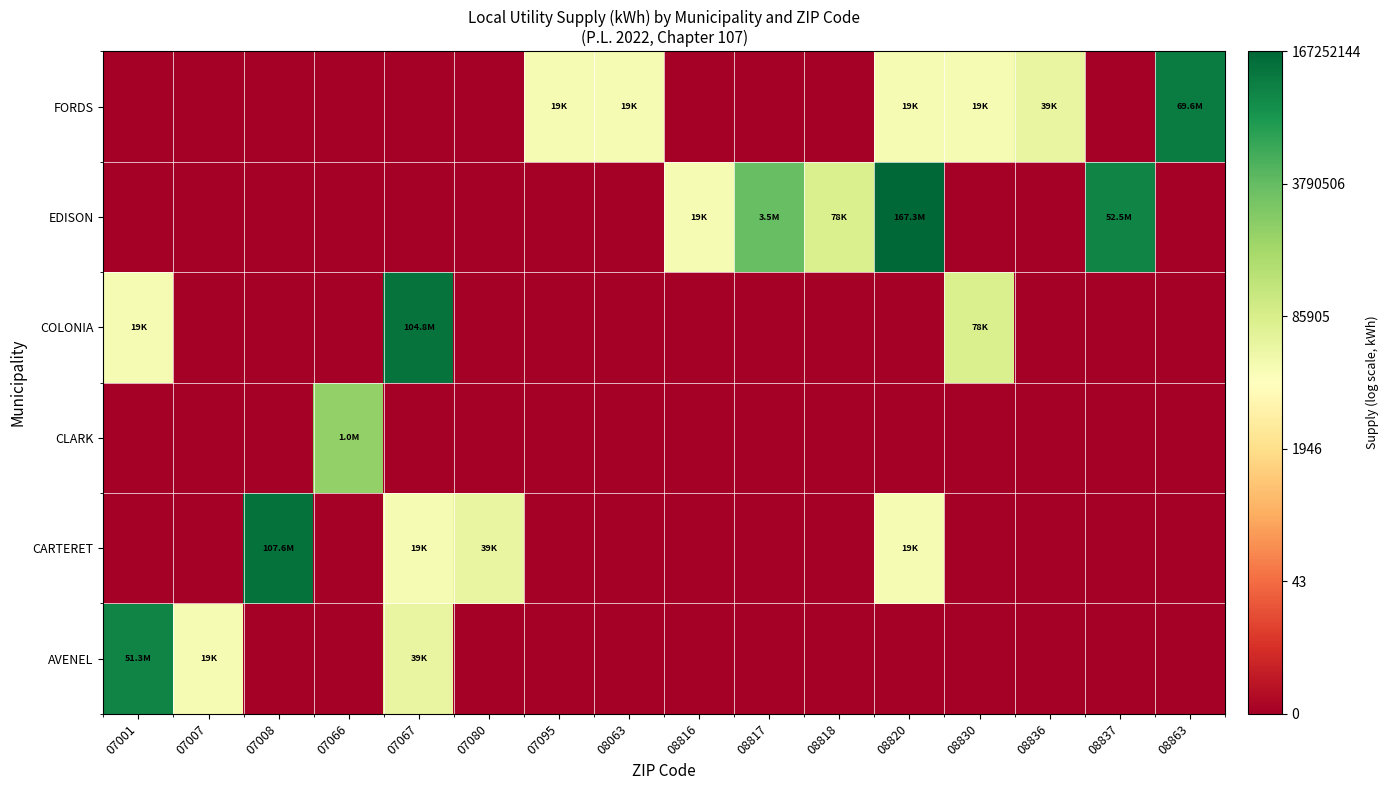

List the series in order of their peak value, highest first.

EDISON, CARTERET, COLONIA, FORDS, AVENEL, CLARK